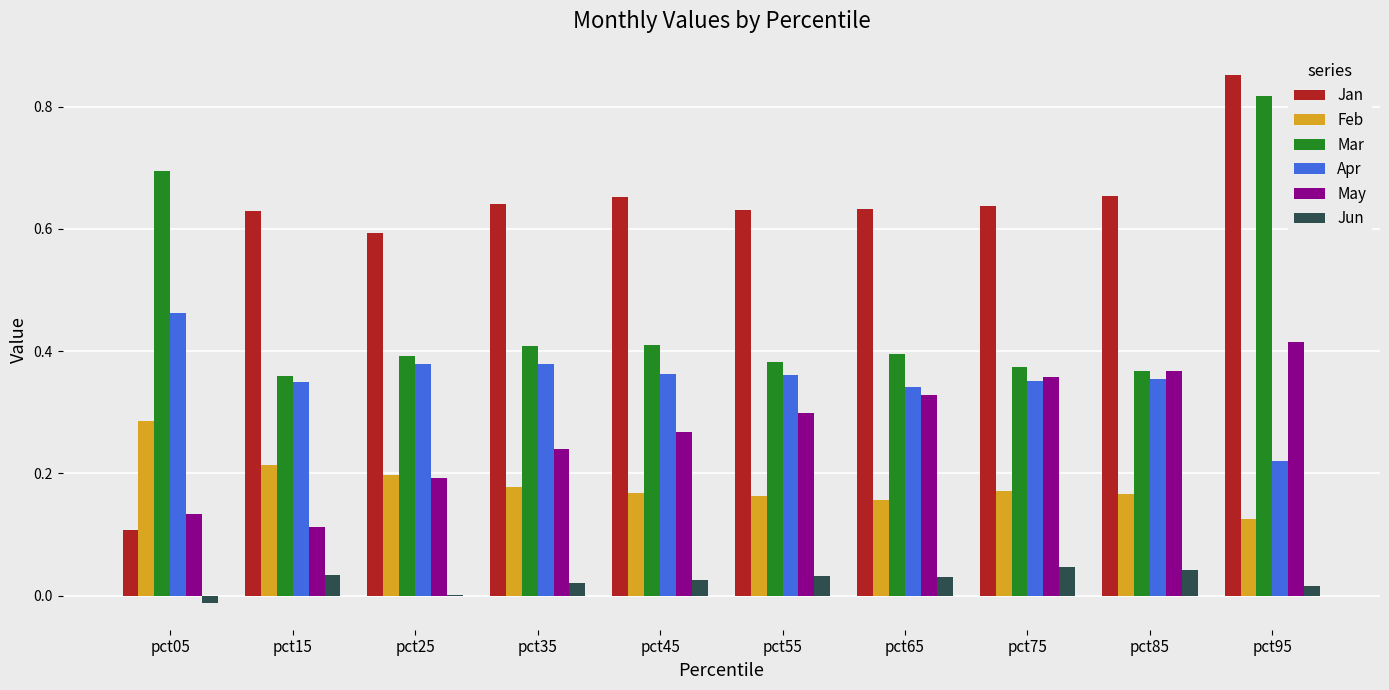

Does the chart contain stacked bars?

No